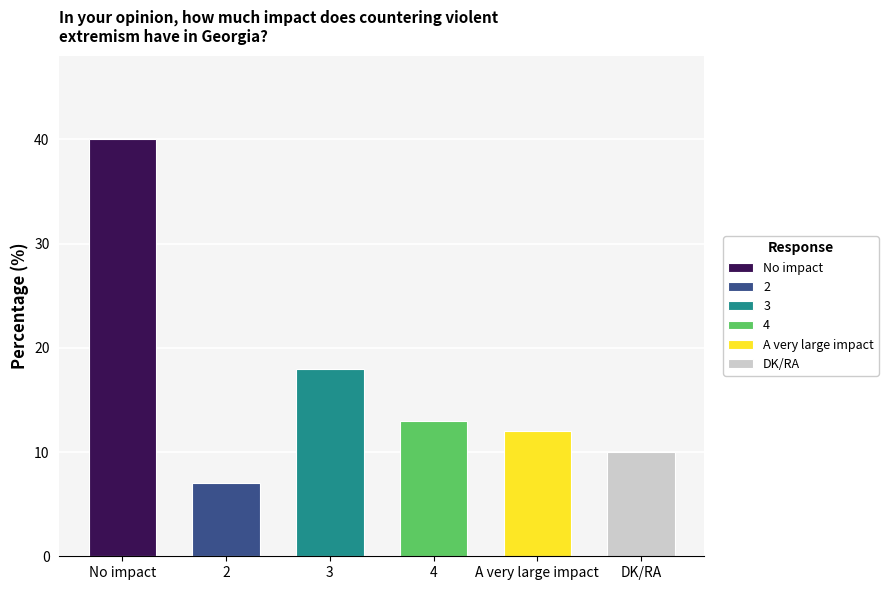

At which category does the chart reach its minimum across all series?

2